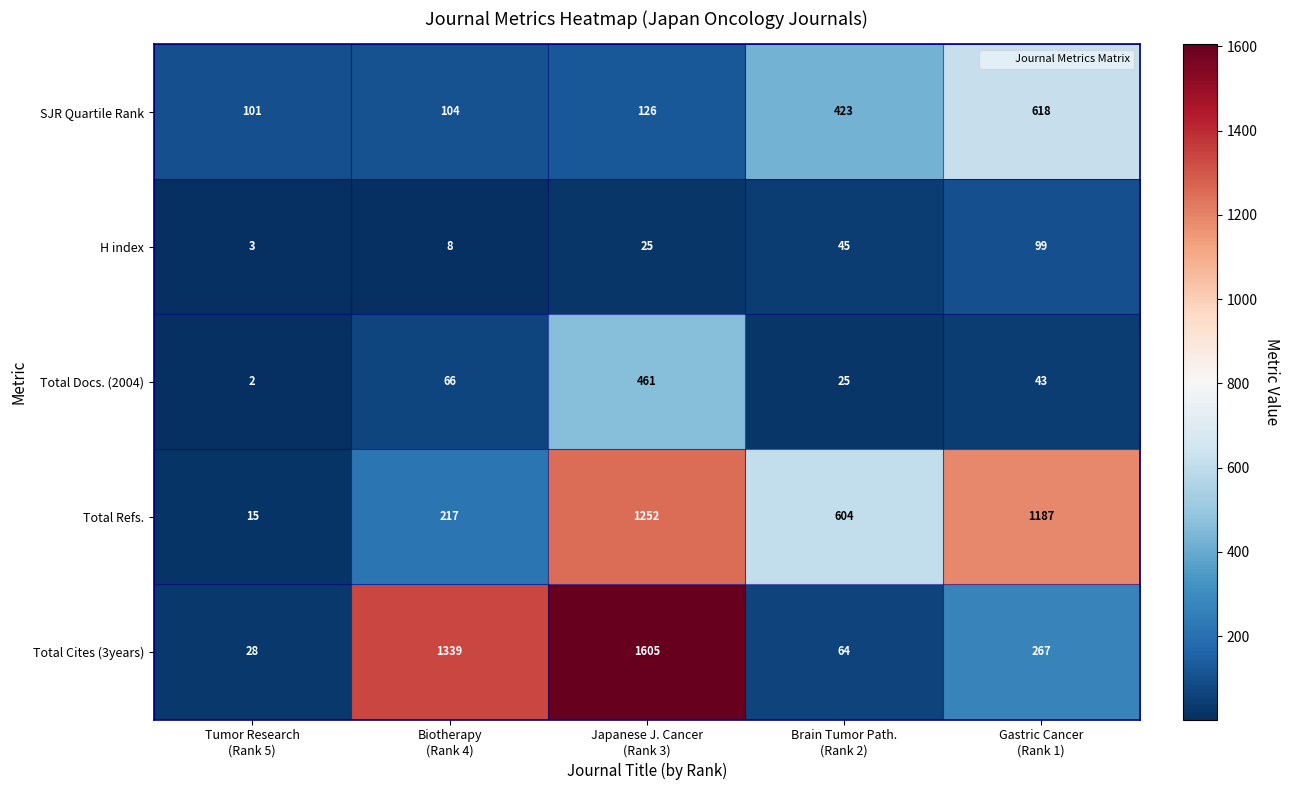

List the series in order of their peak value, highest first.

Total Cites (3years), Total Refs., SJR Quartile Rank, Total Docs. (2004), H index